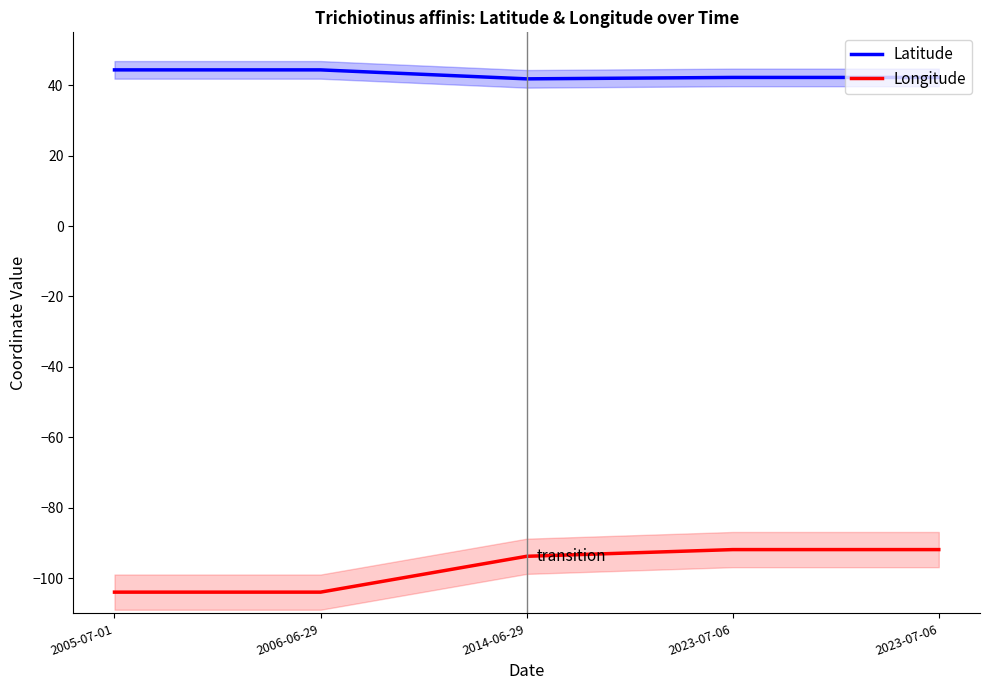

True or false: Longitude and Latitude intersect in this chart.

False